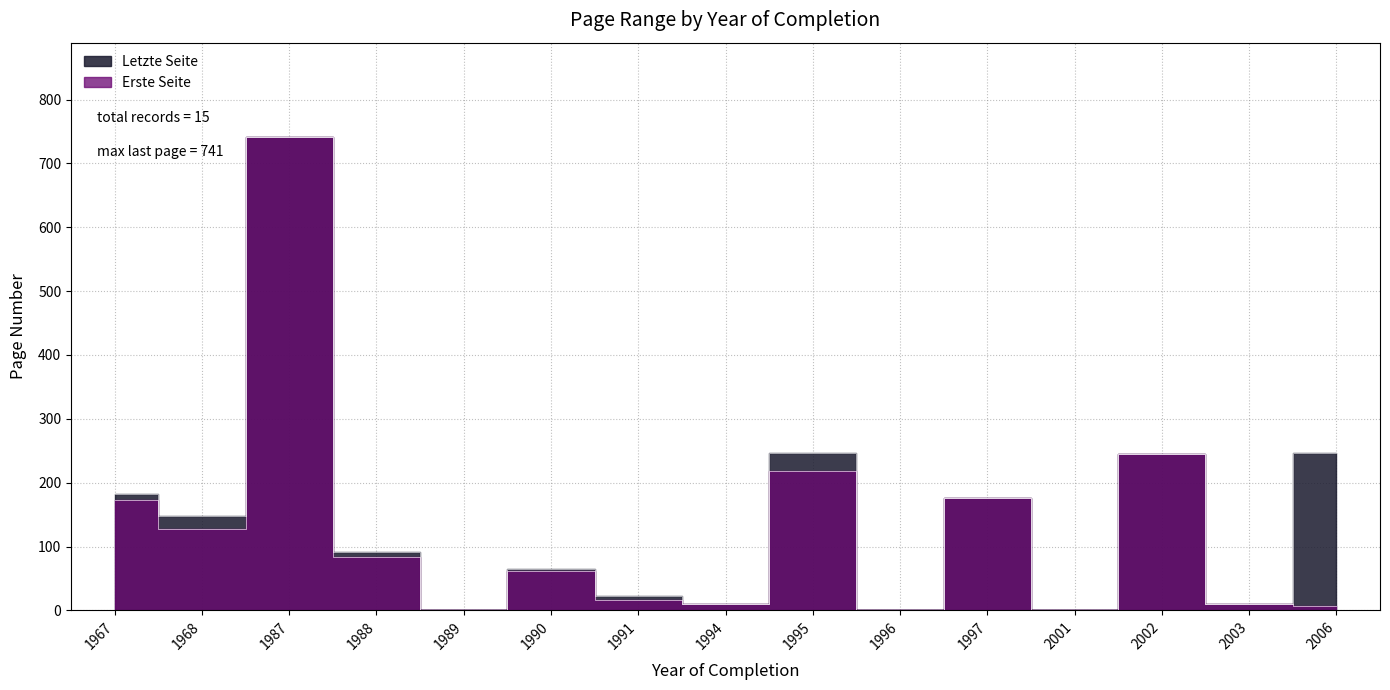

How many lines are shown in the chart?

2